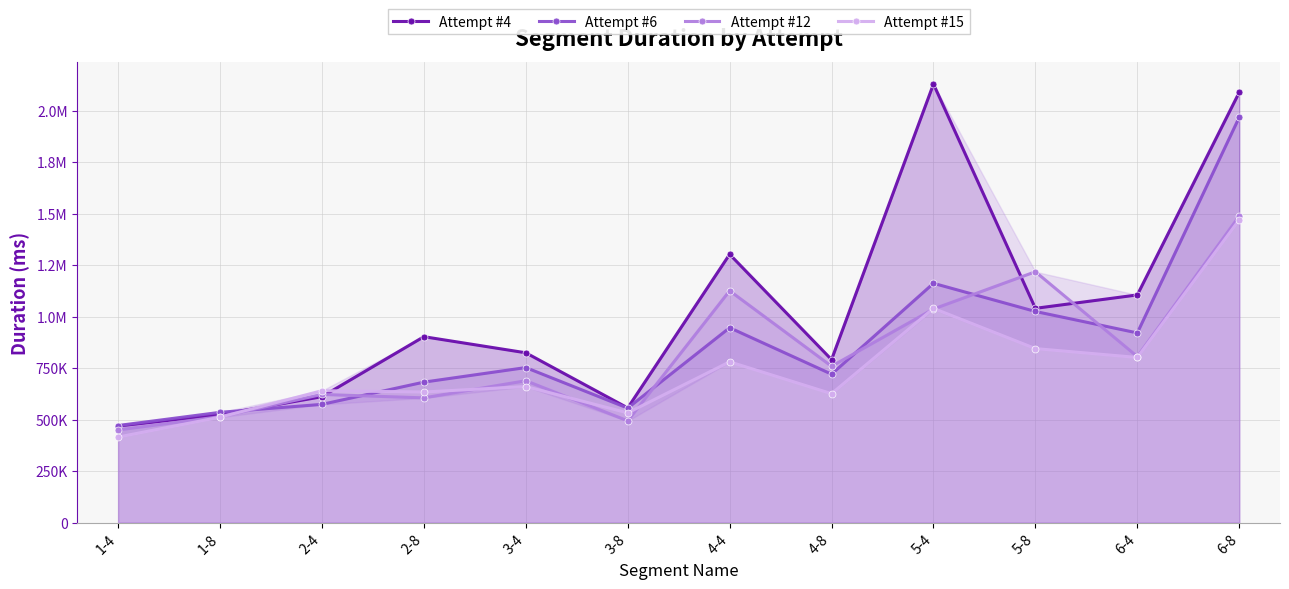

Does the chart have visible grid lines?

Yes